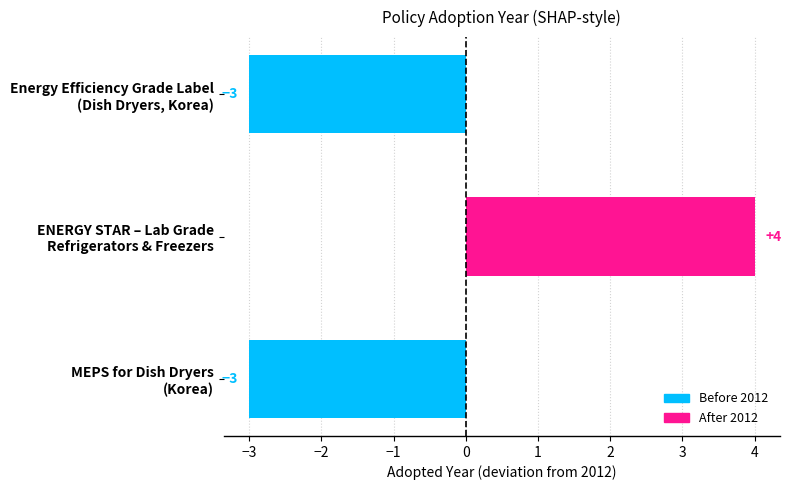

What is the difference between the maximum and second lowest values?

7